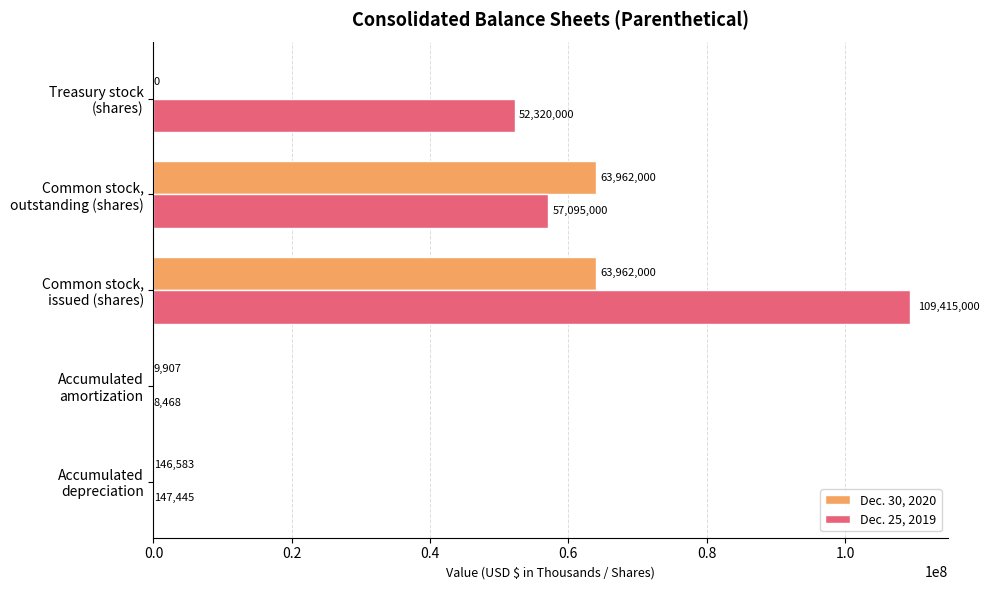

What is the average value of the Dec. 30, 2020 series?

25616098